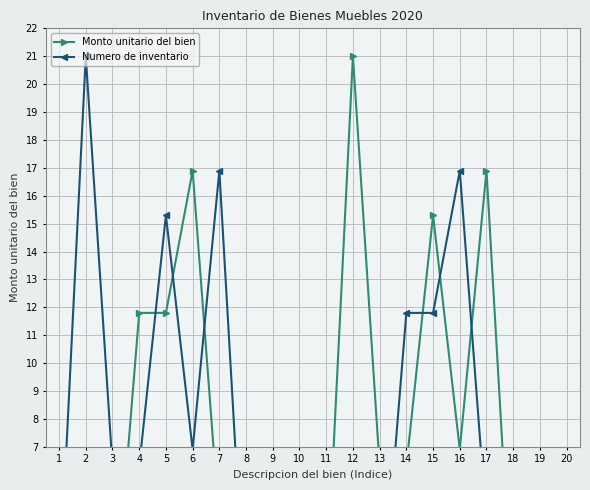

How many data points in Monto unitario del bien are above 4?

10